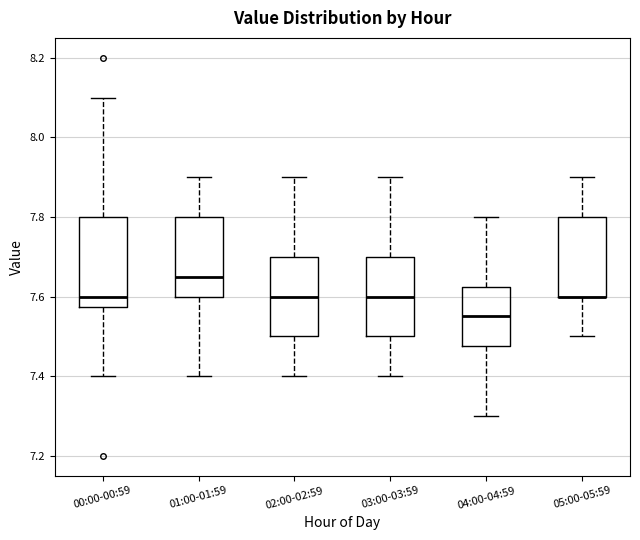

Where is the lower edge of the box for 00:00-00:59 on the y-axis? The values are not printed on the chart, so give them approximately, as read against the axis.

7.58